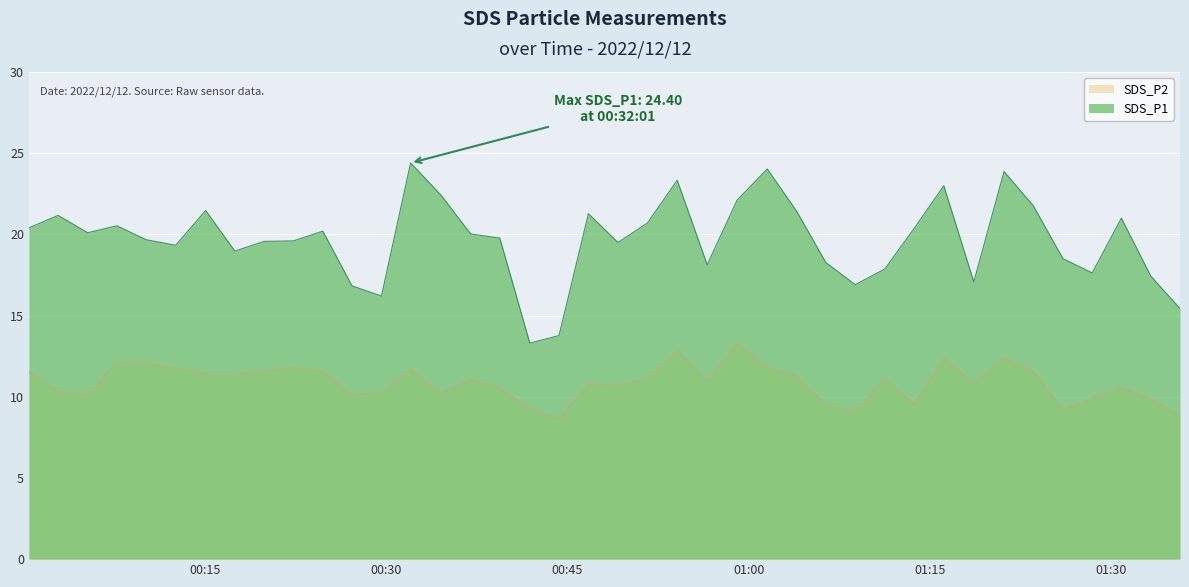

Reading left to right, list all the values displayed in this chart.

SDS_P1: 20.4	21.2	20.1	20.5	19.7	19.3	21.5	19.0	19.6	19.6	20.2	16.8	16.2	24.4	22.4	20.0	19.8	13.3	13.8	21.3	19.5	20.7	23.3	18.1	22.1	24.0	21.4	18.3	16.9	17.9	20.4	23.0	17.1	23.9	21.8	18.5	17.6	21.0	17.4	15.4
SDS_P2: 11.5	10.4	10.1	12.1	12.1	11.8	11.4	11.4	11.6	11.8	11.6	10.1	10.3	11.7	10.2	11.1	10.6	9.3	8.6	10.8	10.7	11.1	12.9	11.0	13.3	11.8	11.3	9.6	9.1	11.1	9.5	12.4	10.8	12.4	11.6	9.2	9.9	10.6	9.9	8.8